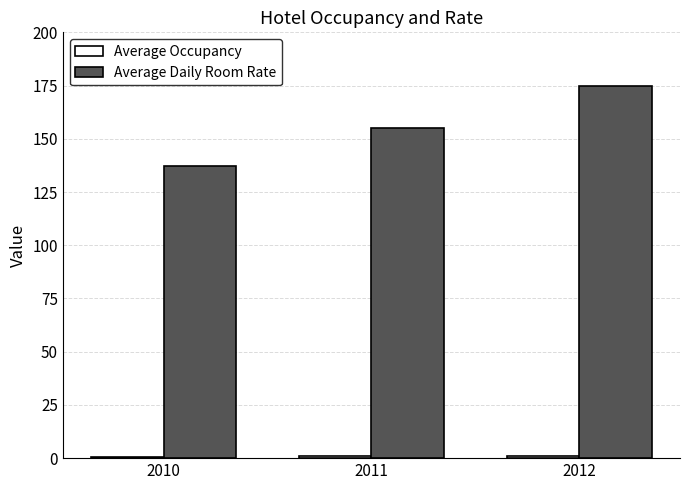

What is the minimum value for Average Daily Room Rate?

137.0